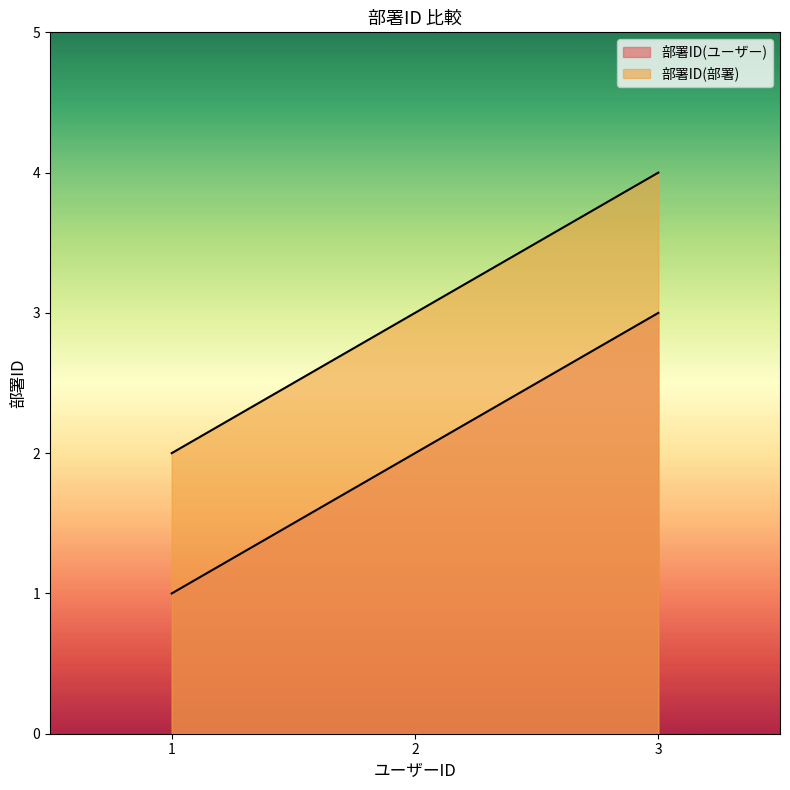

Rank the categories by 部署ID(部署) value from highest to lowest.

3, 2, 1